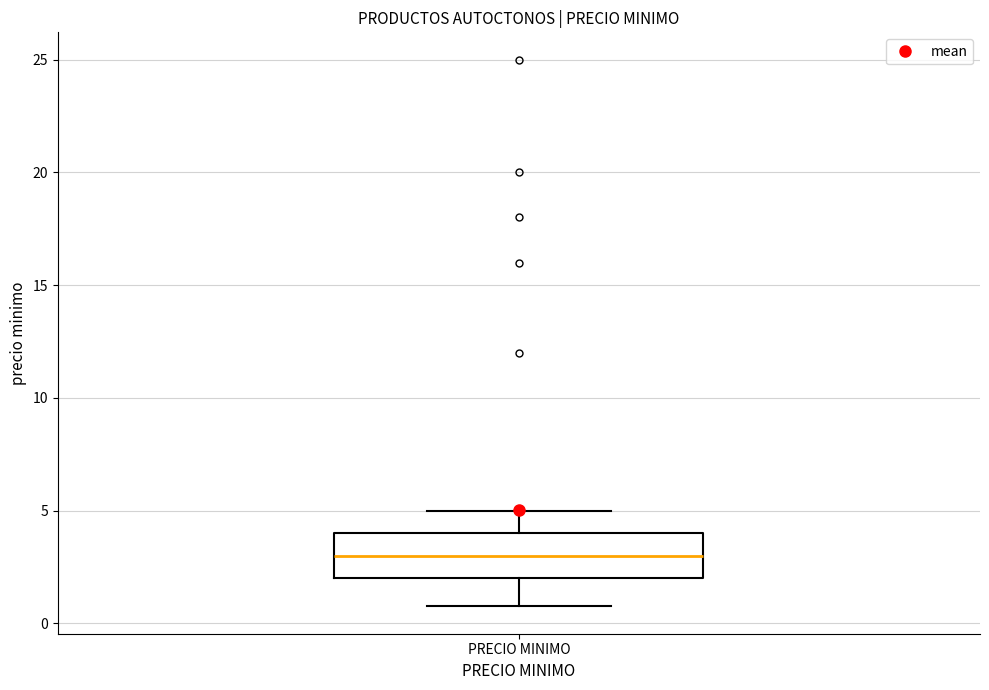

Transcribe this box plot: give where the median line is, the range the box spans, and where the two whiskers end, as read against the y-axis. The values are not printed on the chart, so give them approximately, as read against the axis.

median 3, box 2 to 4, whiskers 1 to 5